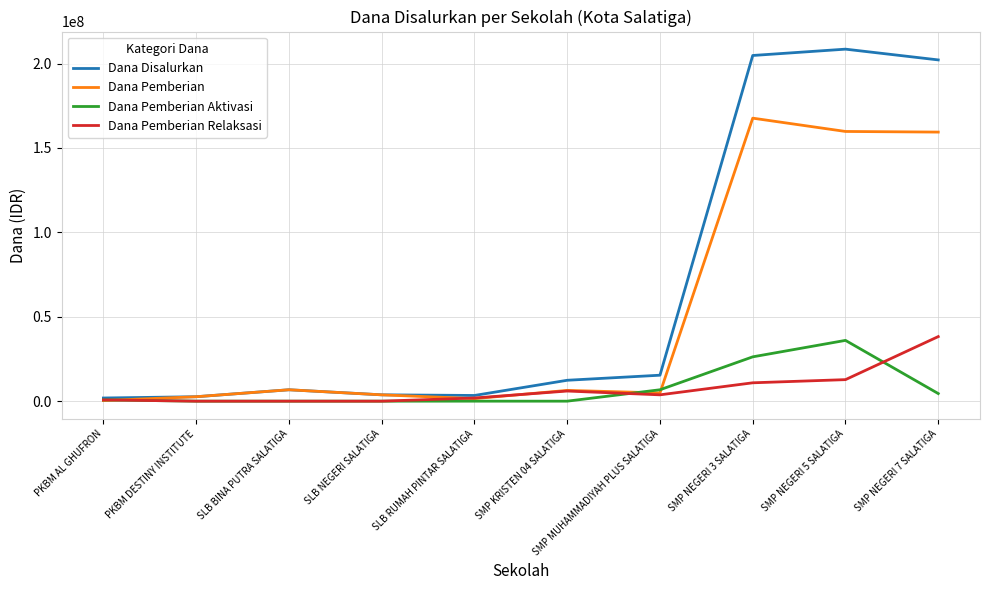

What is the spread (max minus min) of values at SLB BINA PUTRA SALATIGA?

6750000